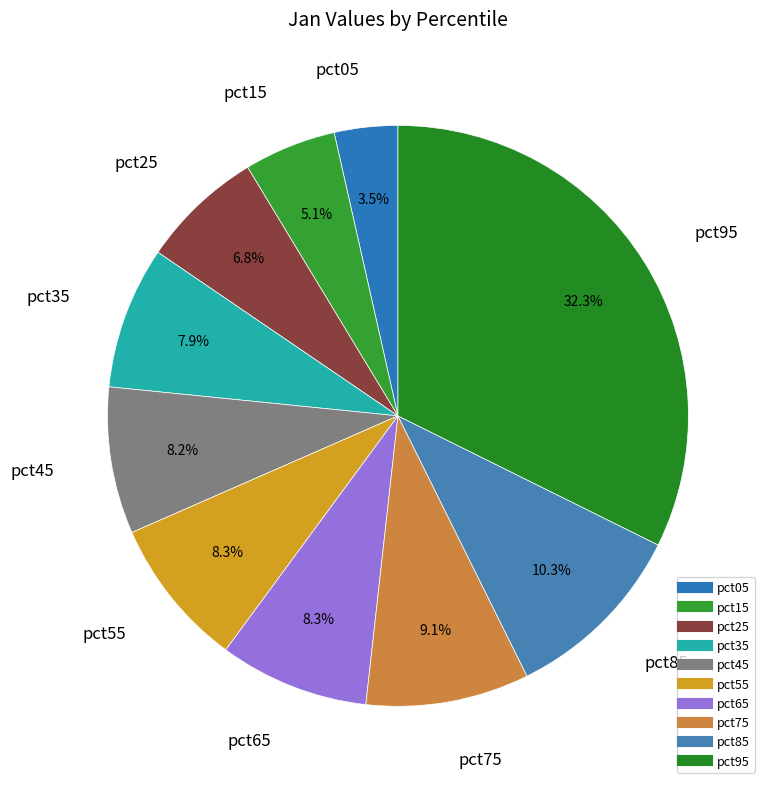

Which slice is the smallest?

pct05